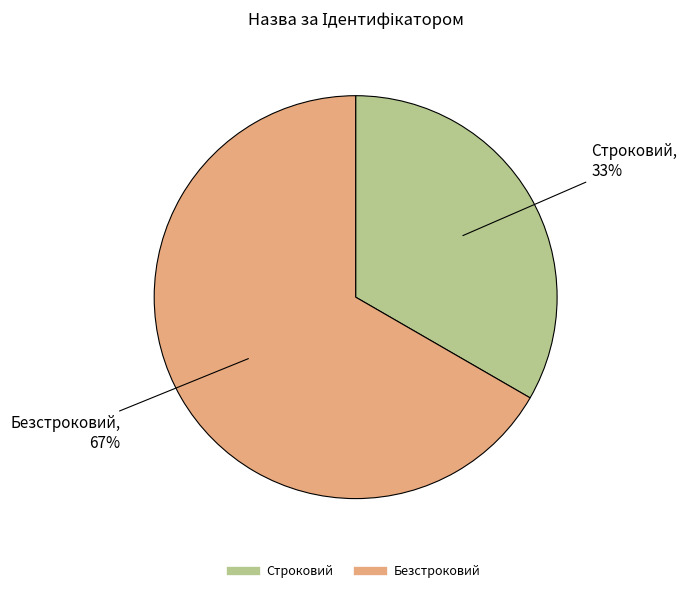

To the nearest percent, what is the average slice percentage?

50%